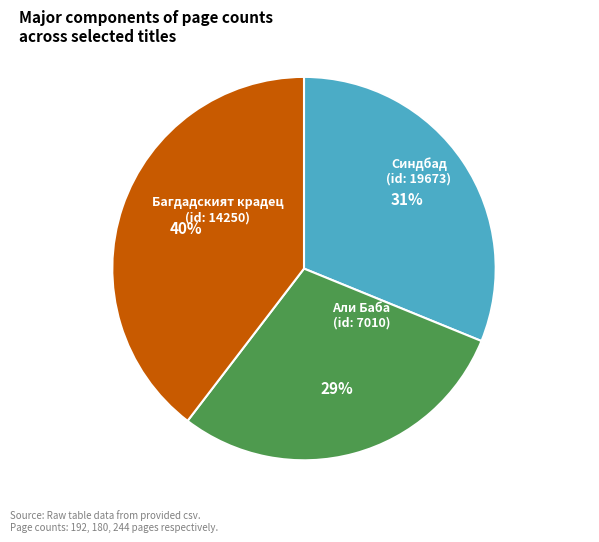

Is there a majority slice in this chart?

No